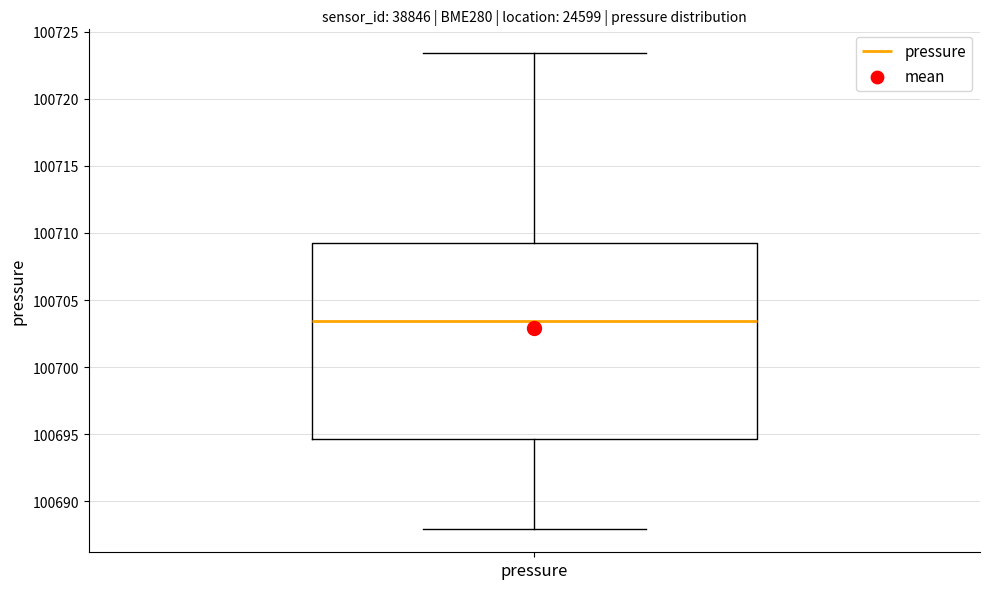

Where does the median line of the box for pressure sit on the y-axis? The values are not printed on the chart, so give them approximately, as read against the axis.

100703.5